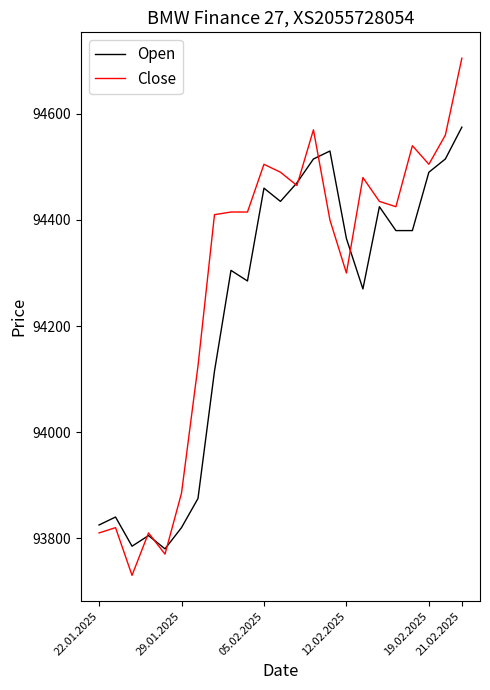

Does the chart have visible grid lines?

No